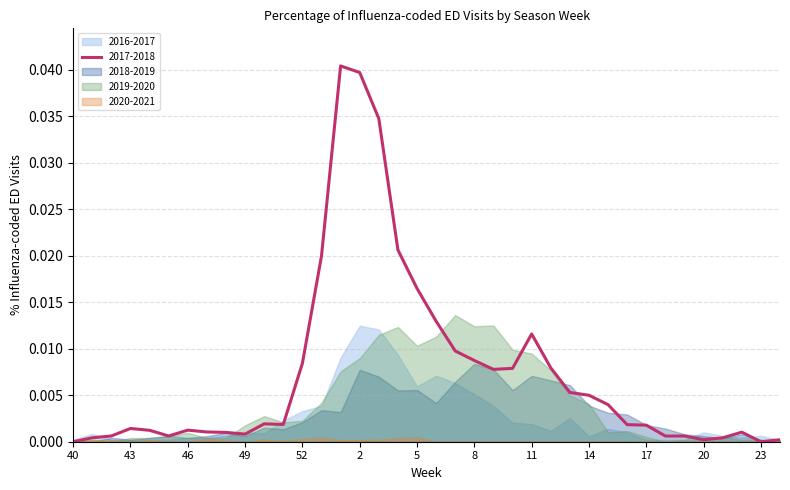

How many times do 2016-2017 and 2019-2020 cross each other?

10